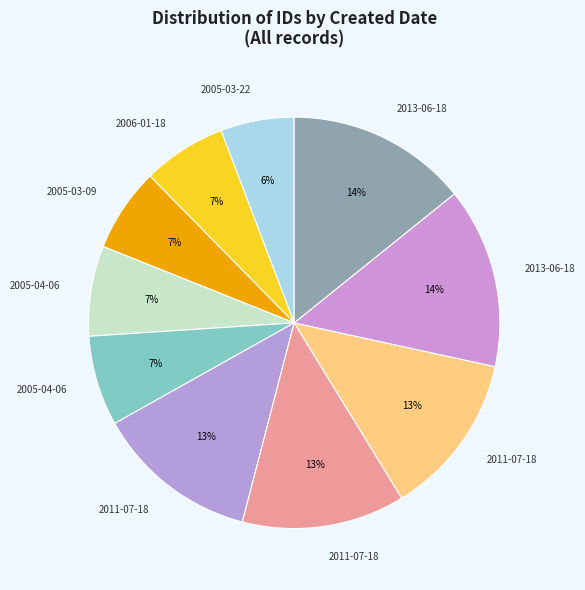

Count the number of slices in the pie.

10